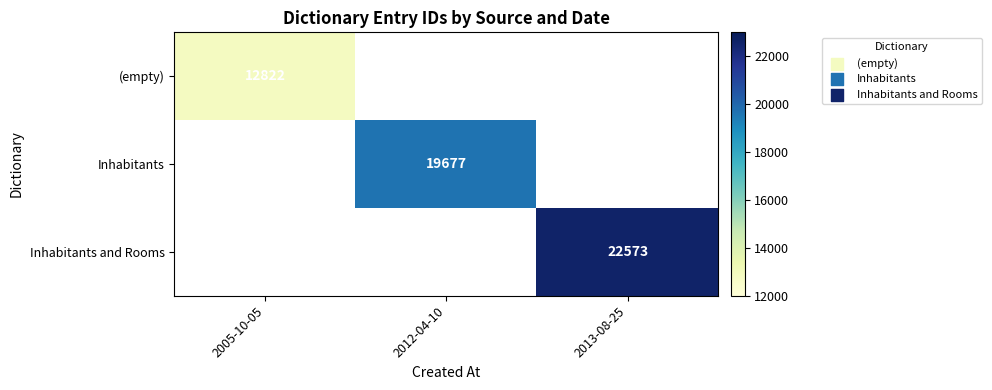

Is it true that Inhabitants and Rooms equals 9418 at 2013-08-25?

False